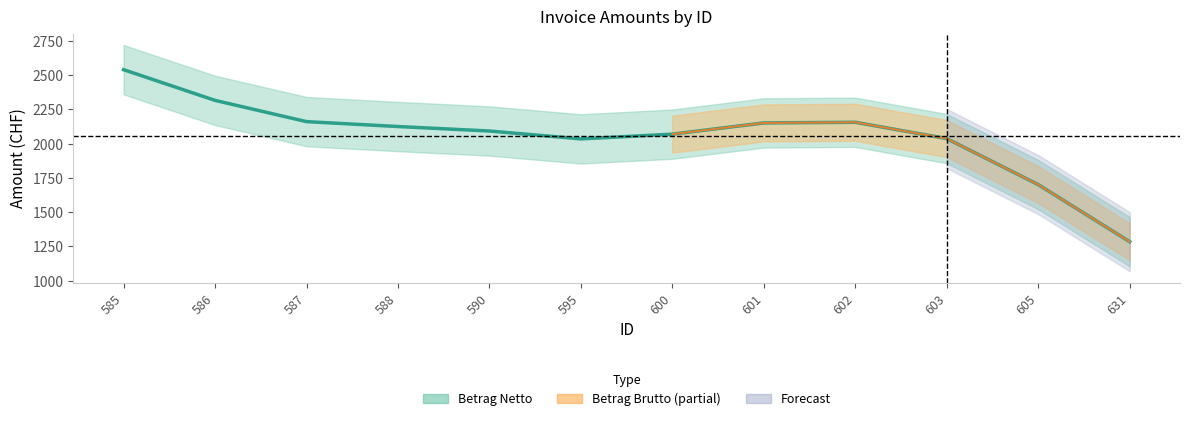

How many values in the Betrag Brutto series are below 2281?

6